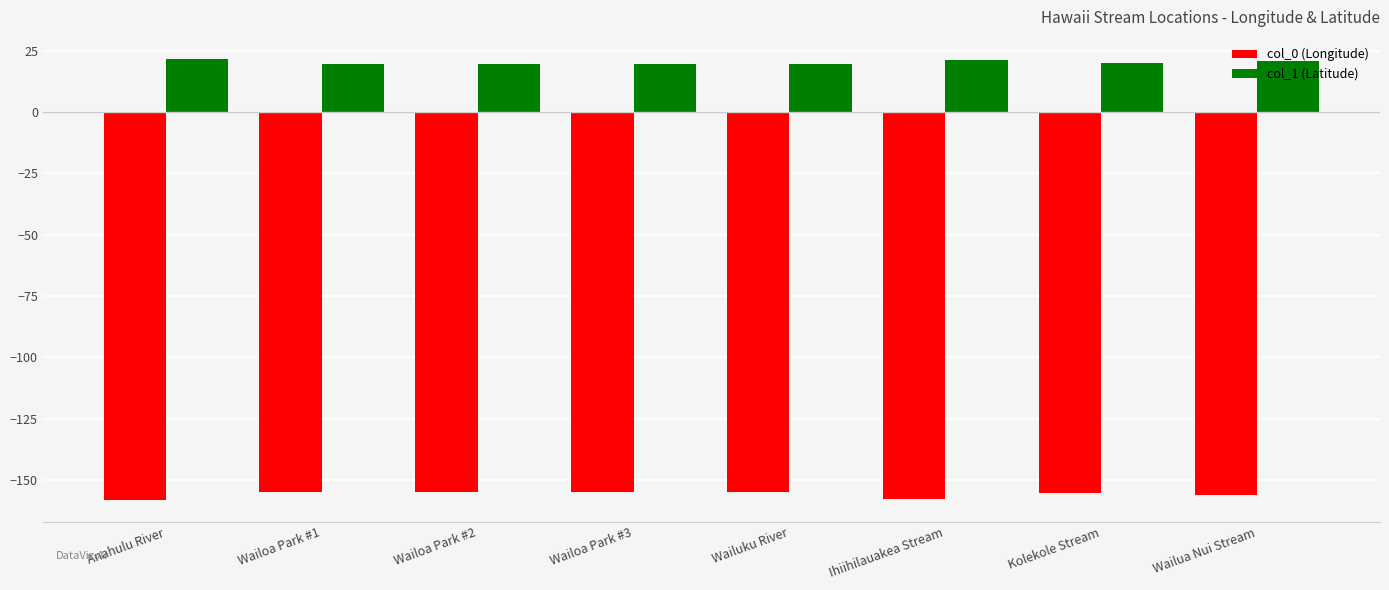

What is the lowest value of the col_0 (Longitude) series?

-158.1